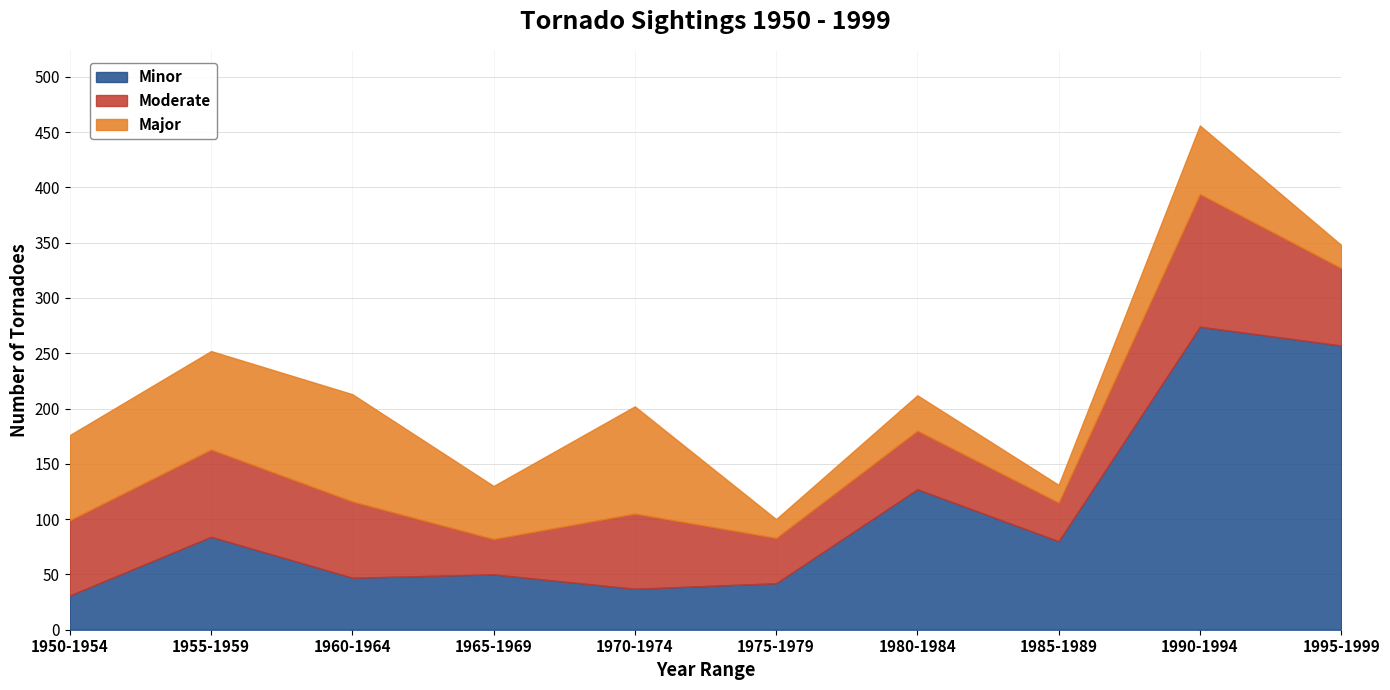

What is the spread (max minus min) of values at 1980-1984?

95